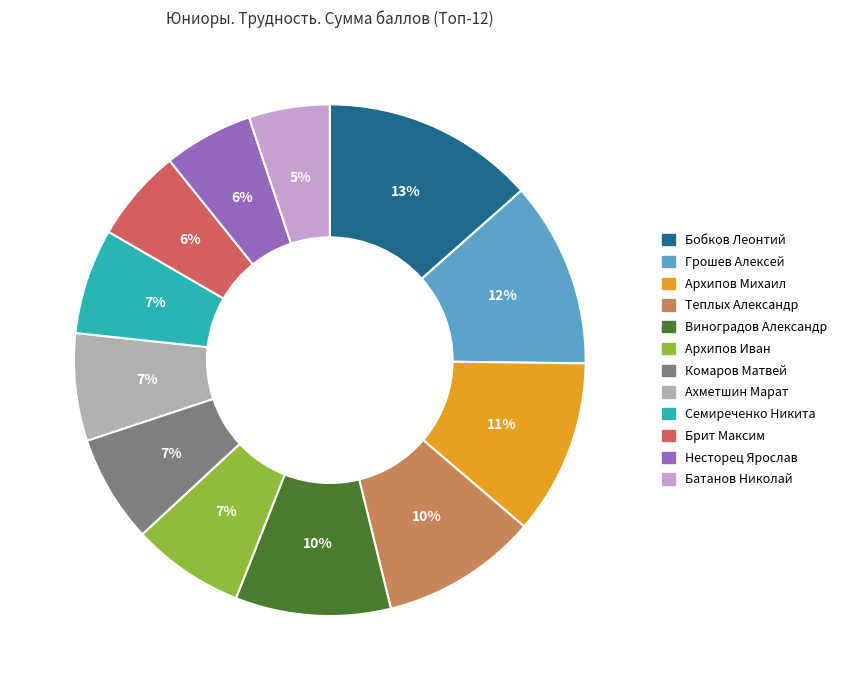

How many segments does this pie chart have?

12